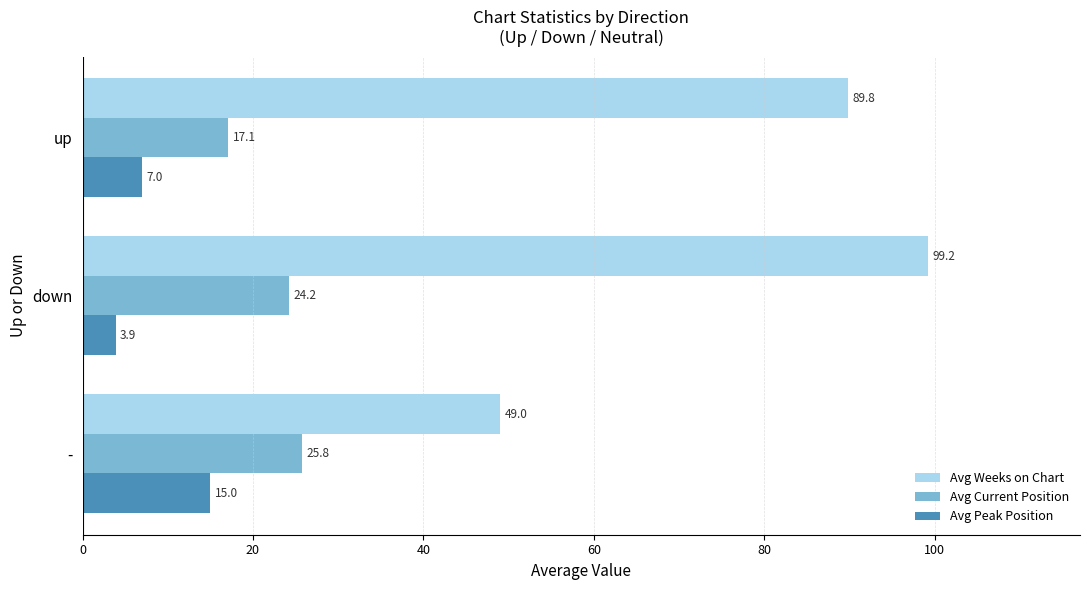

What is the difference between the maximum and minimum values in the Avg Weeks on Chart series?

50.2